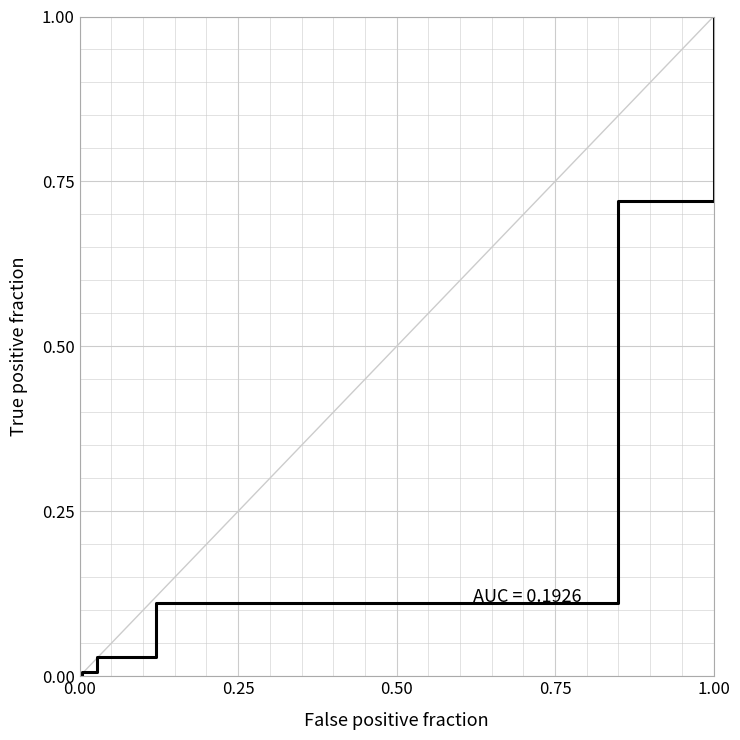

Is it true that the value at 0.00 is 0.0?

True